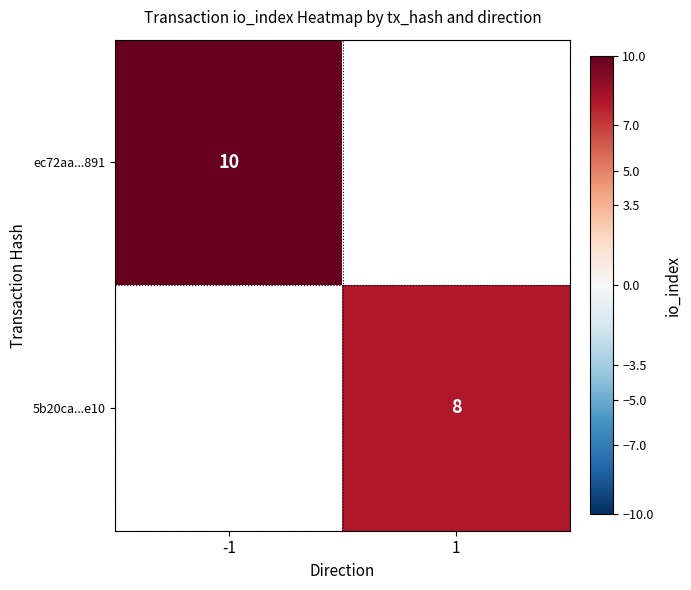

Count the number of data series in this chart.

2